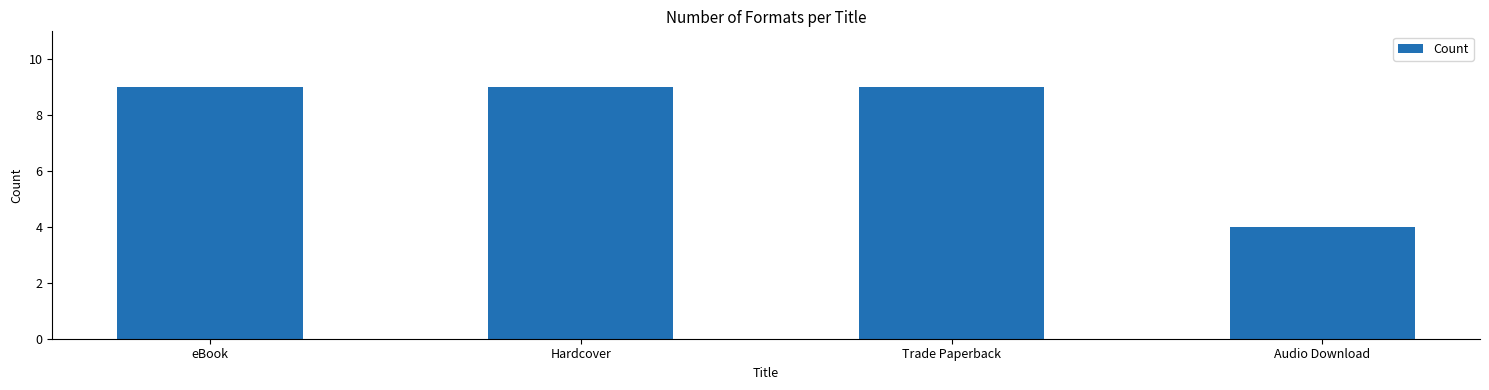

The value at Trade Paperback is 14. True or false?

False